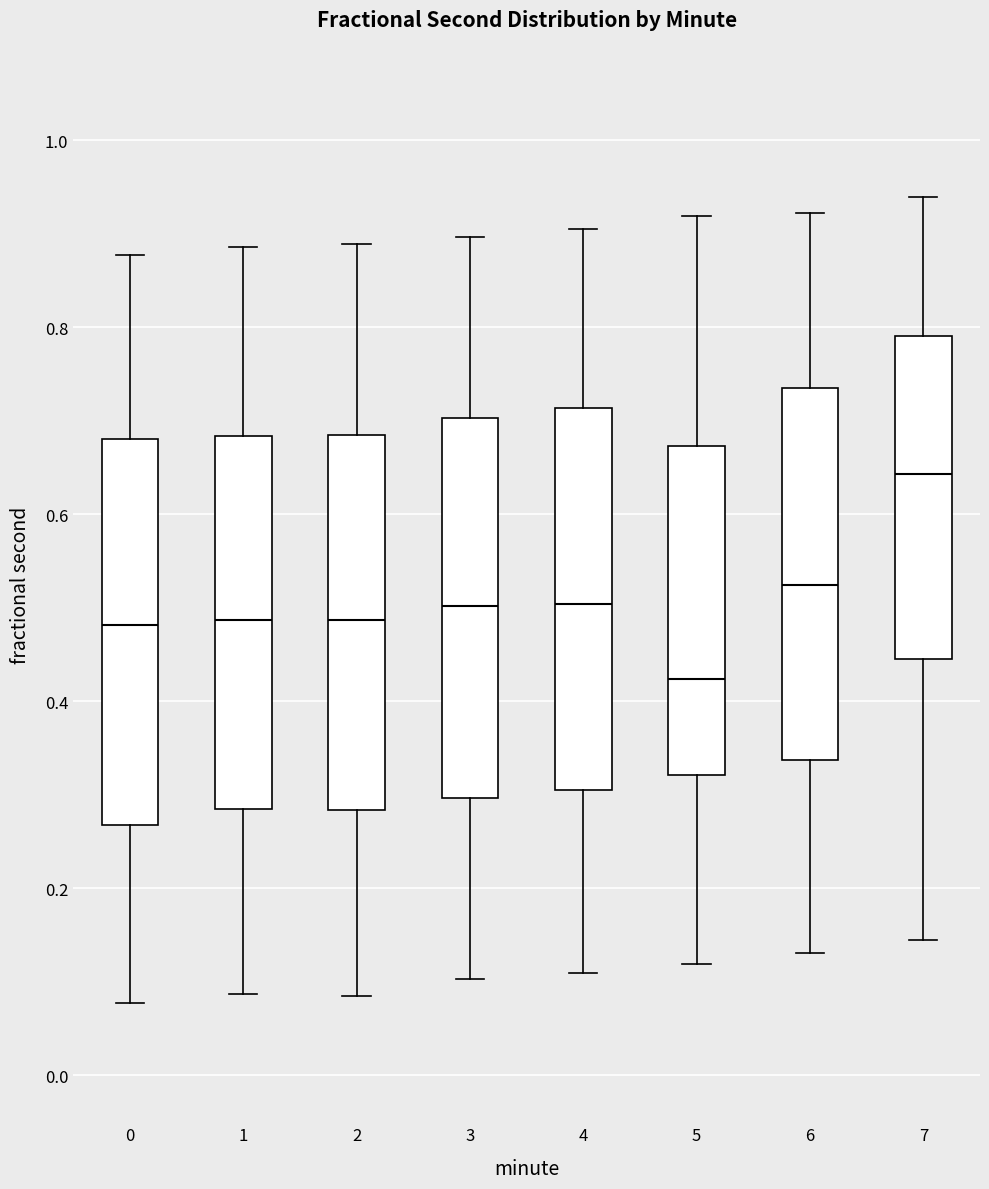

Reading left to right, transcribe this box plot: for each box, give where its median line is, the range the box spans, and where its two whiskers end, as read against the y-axis. The values are not printed on the chart, so give them approximately, as read against the axis.

0: median 0.48, box 0.26 to 0.68, whiskers 0.08 to 0.88
1: median 0.48, box 0.28 to 0.68, whiskers 0.08 to 0.88
2: median 0.48, box 0.28 to 0.68, whiskers 0.08 to 0.88
3: median 0.50, box 0.30 to 0.70, whiskers 0.10 to 0.90
4: median 0.50, box 0.30 to 0.72, whiskers 0.10 to 0.90
5: median 0.42, box 0.32 to 0.68, whiskers 0.12 to 0.92
6: median 0.52, box 0.34 to 0.74, whiskers 0.14 to 0.92
7: median 0.64, box 0.44 to 0.80, whiskers 0.14 to 0.94